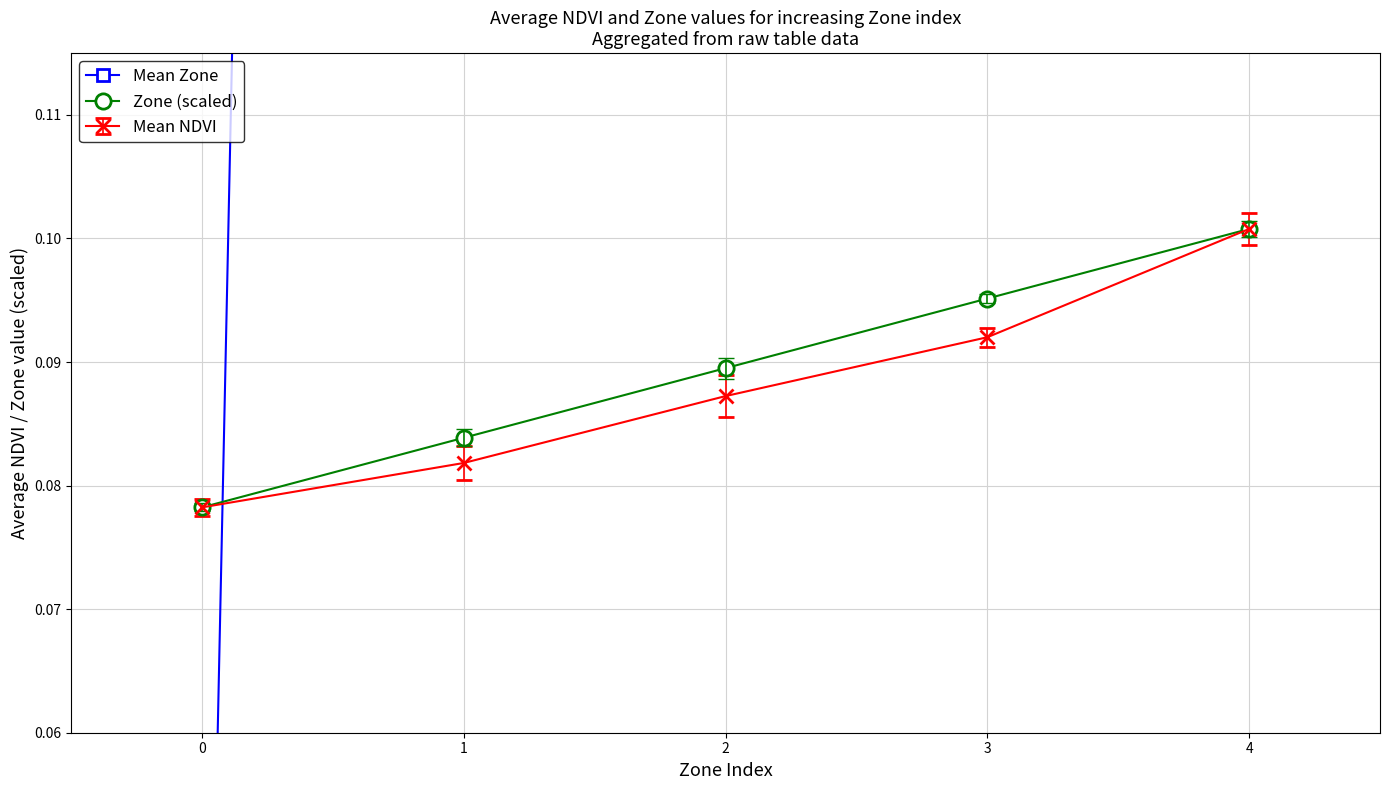

How many times do Mean Zone and Zone (scaled) cross each other?

1